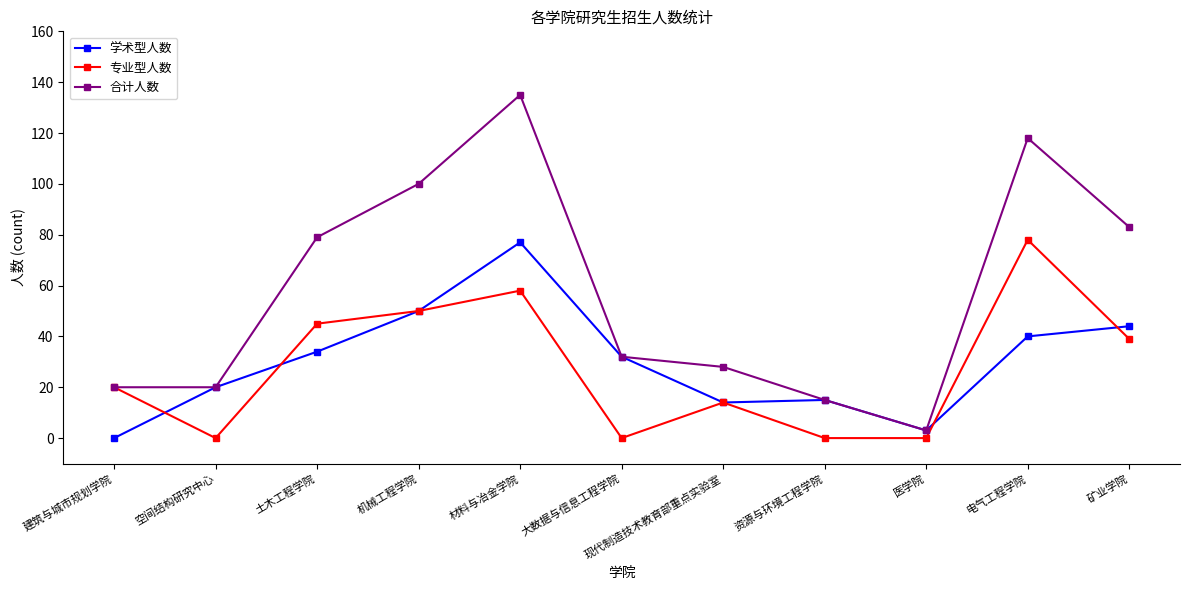

At which category is the sum across all series the highest?

材料与冶金学院